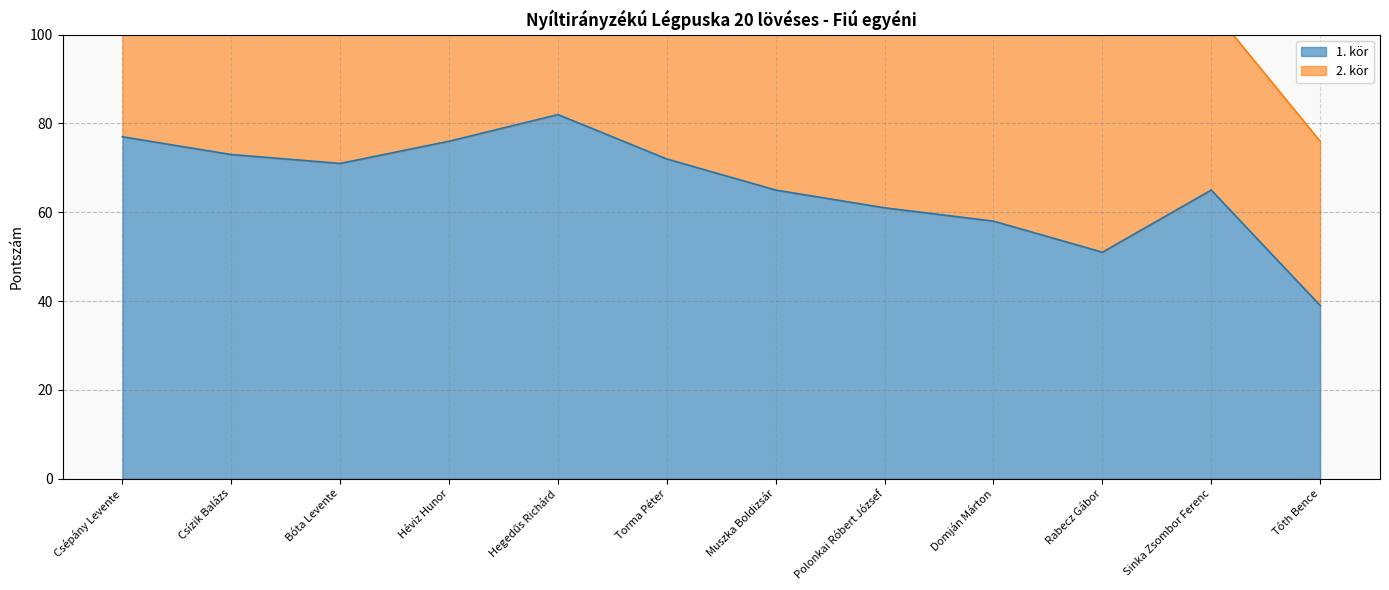

What is the difference between the values at Hegedűs Richárd and Sinka Zsombor Ferenc?

17